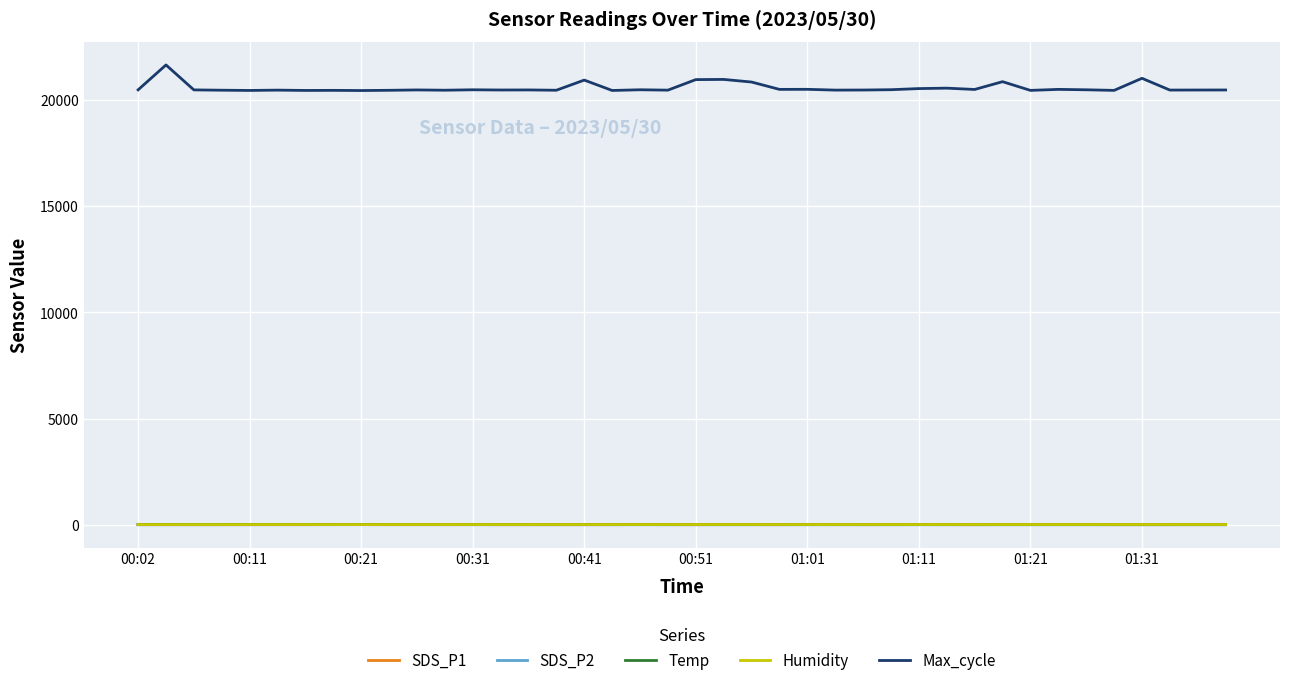

True or false: Temp and Max_cycle cross at least once.

False